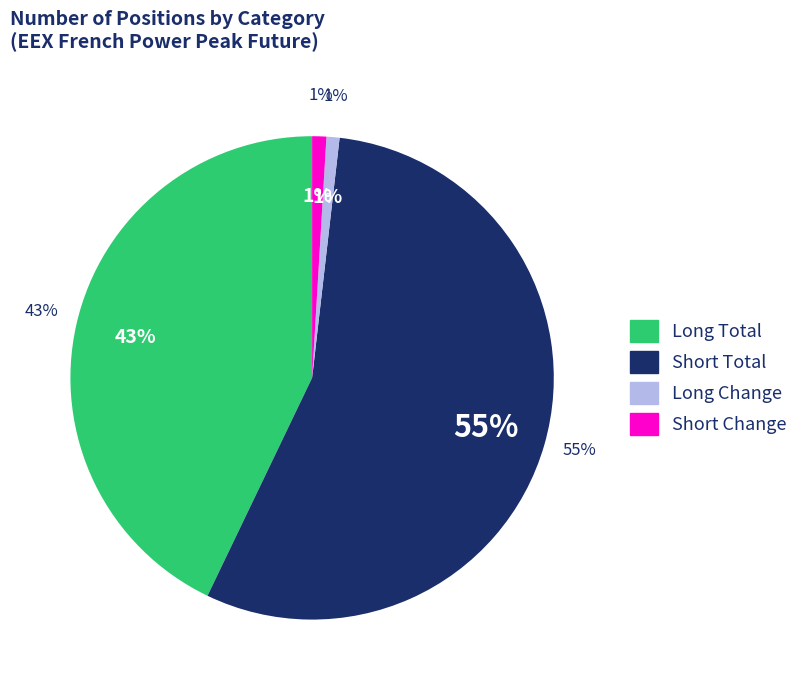

Which category accounts for the majority?

Short Total